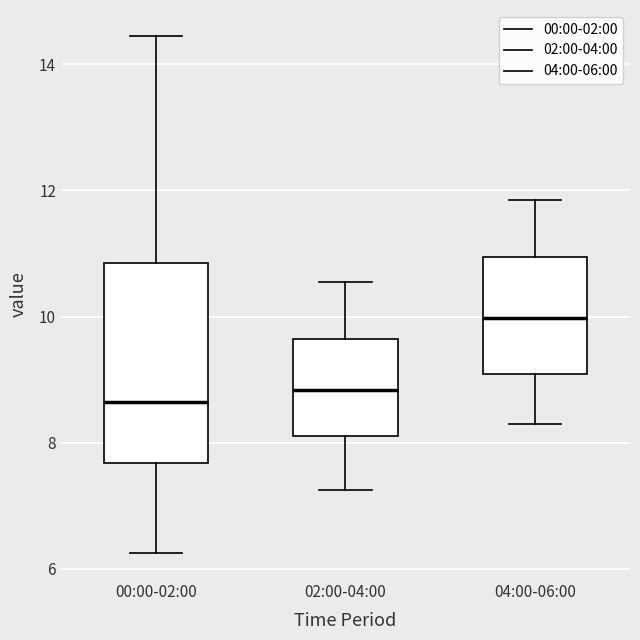

Reading left to right, transcribe this box plot: for each box, give where its median line is, the range the box spans, and where its two whiskers end, as read against the y-axis. The values are not printed on the chart, so give them approximately, as read against the axis.

00:00-02:00: median 8.6, box 7.6 to 10.8, whiskers 6.2 to 14.4
02:00-04:00: median 8.8, box 8.2 to 9.6, whiskers 7.2 to 10.6
04:00-06:00: median 10.0, box 9.0 to 11.0, whiskers 8.4 to 11.8